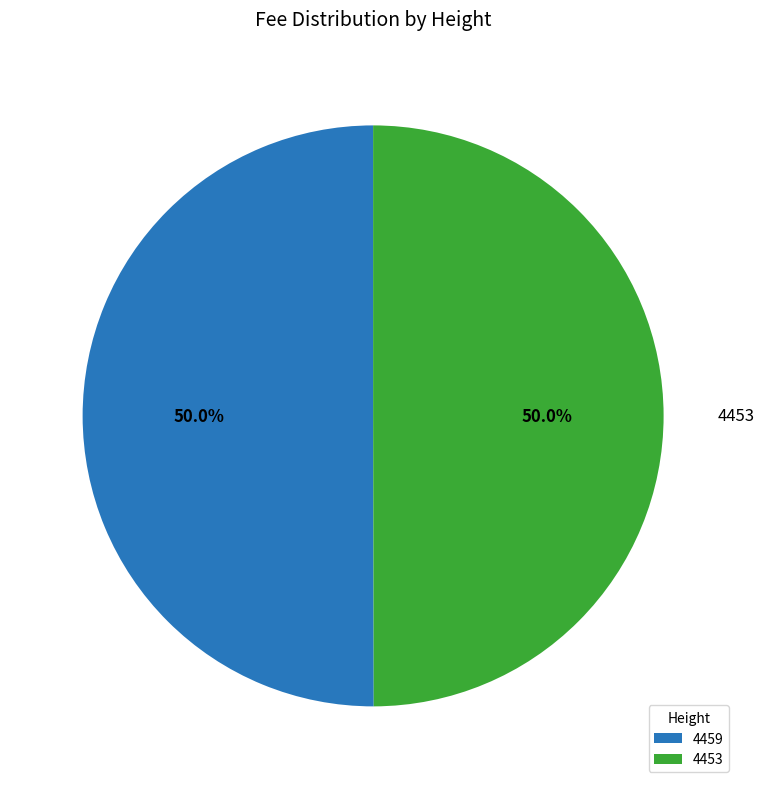

Is it true that 4453 is 50% of the pie?

True